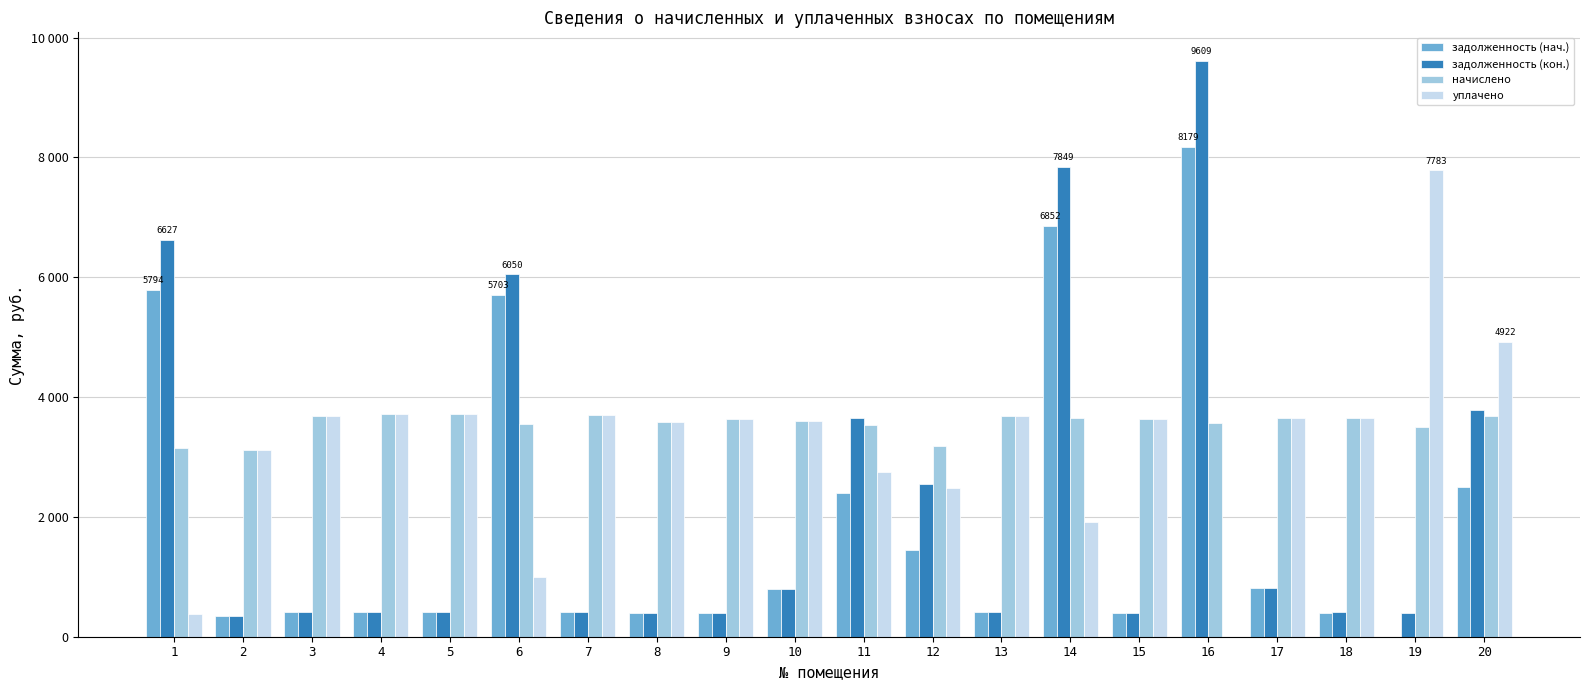

Is the value of задолженность (нач.) at 6 greater than the value of уплачено at 2?

Yes